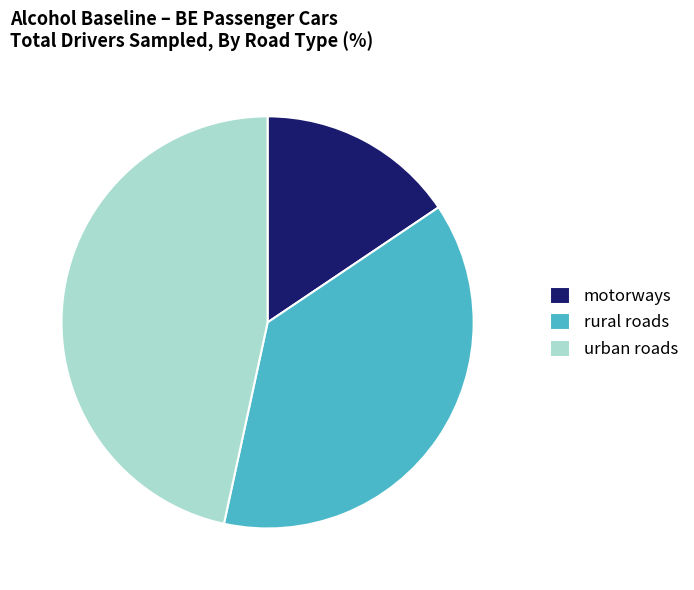

Which category has the biggest portion of the pie?

urban roads